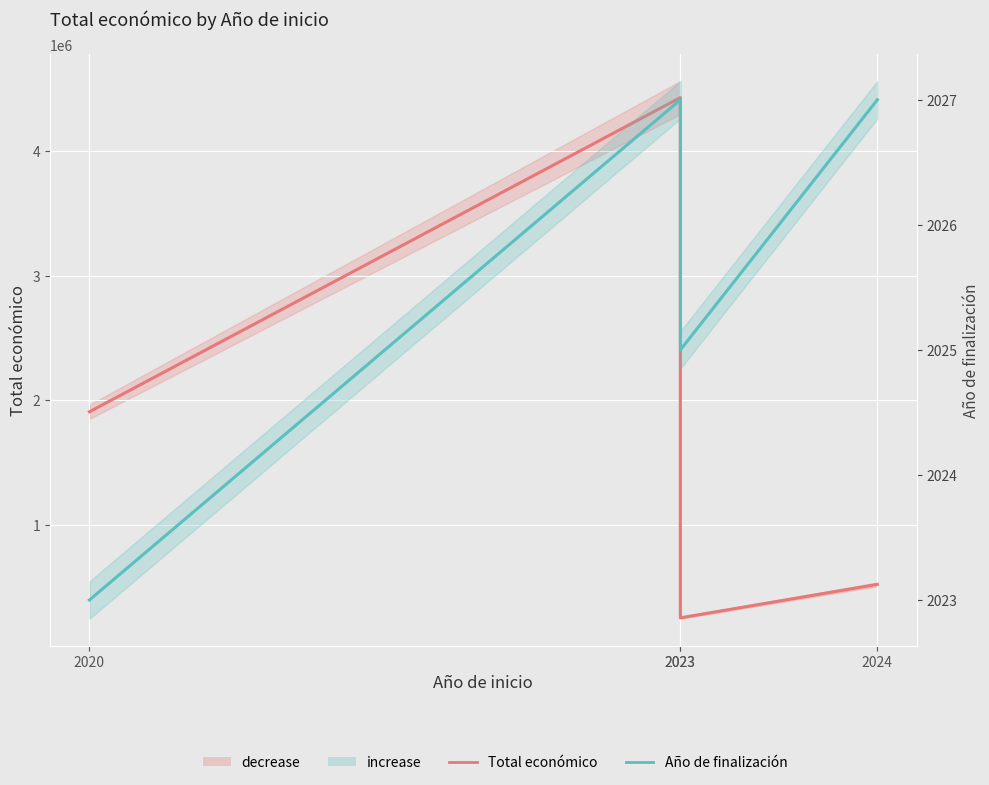

At which category is the sum across all series the highest?

2023